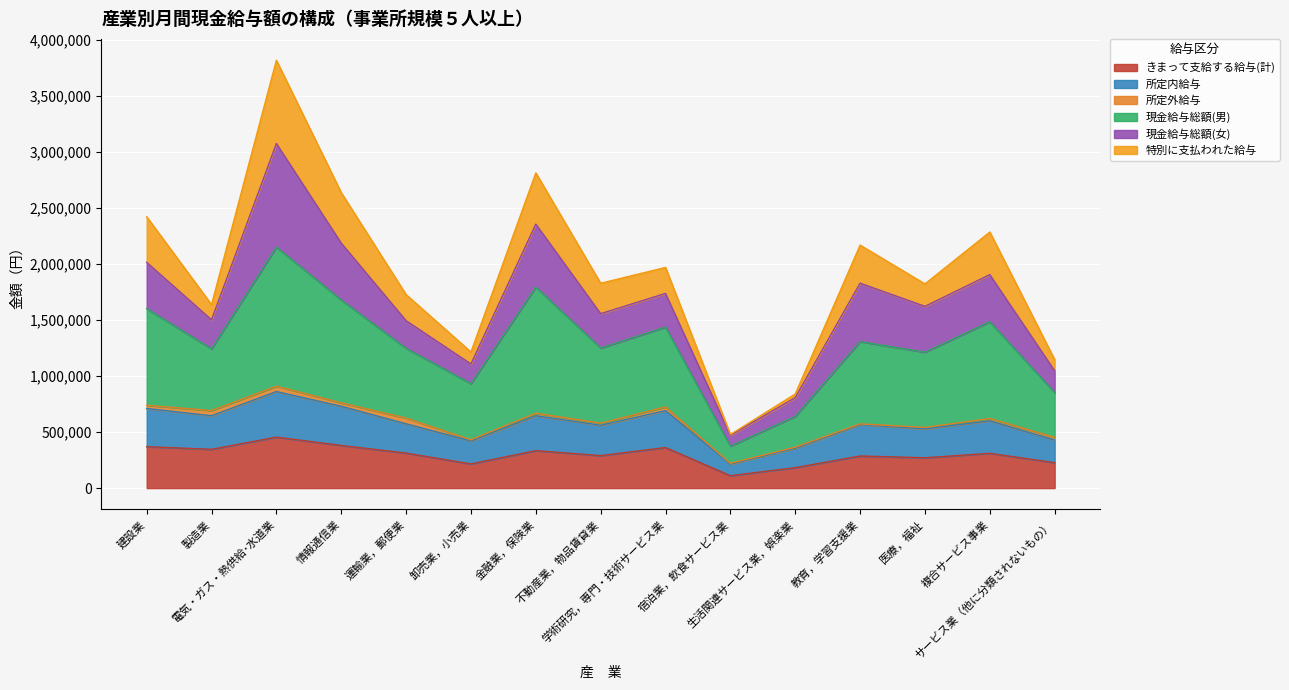

What is the lowest value of the きまって支給する給与(計) series?

110382